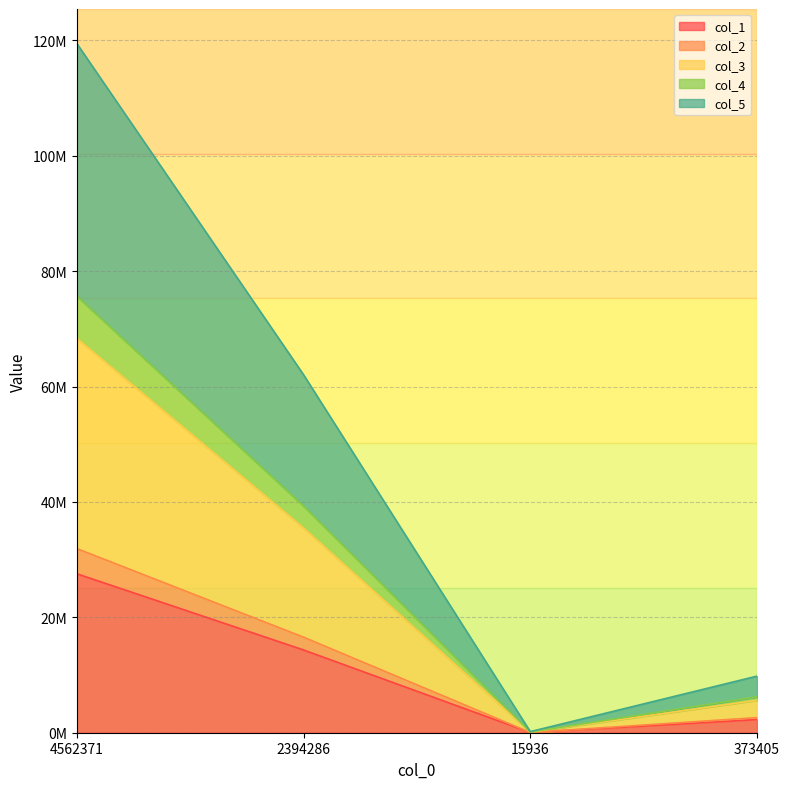

What is the sum of the col_4 values at 373405 and 15936?

6331355.4